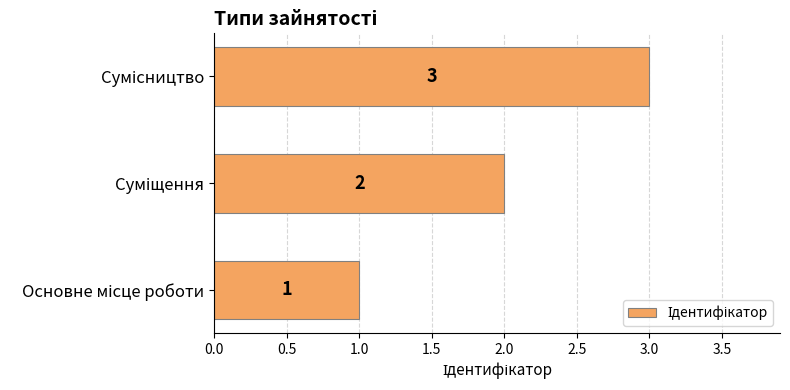

What is the sum of all values?

6